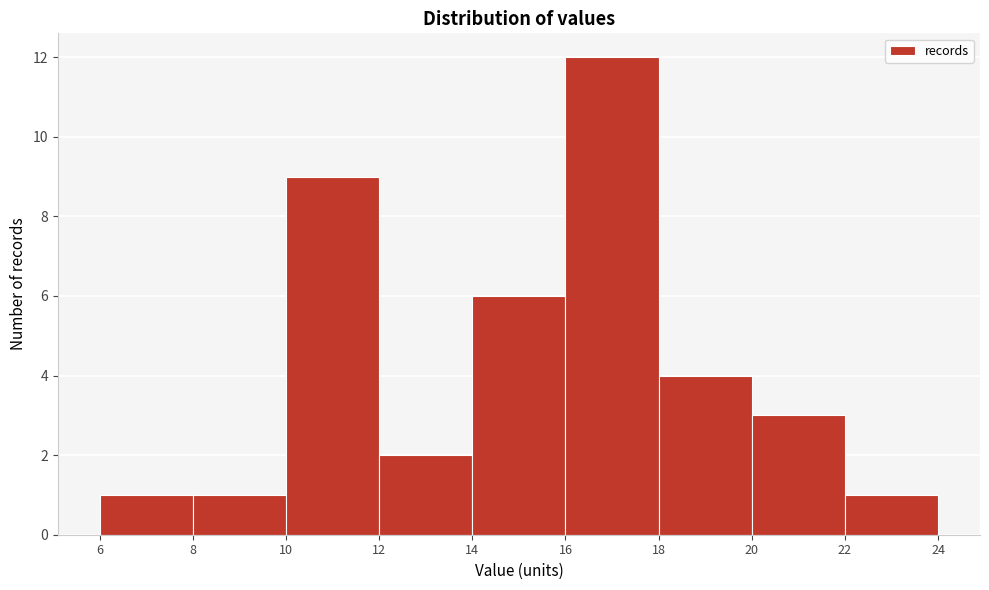

Over which range of the x-axis is the bar tallest?

16 to 18